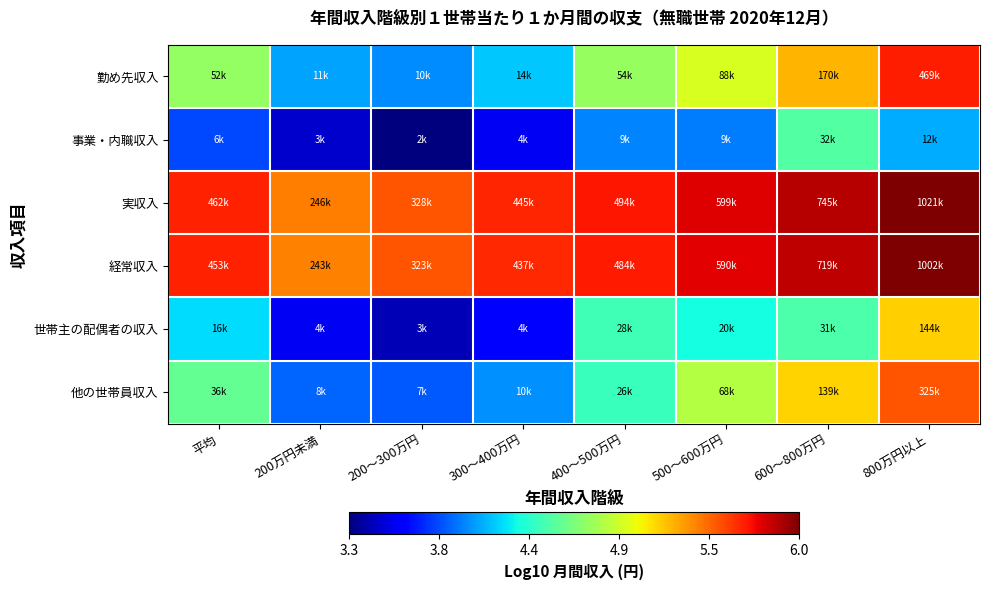

Reading left to right, list all the values displayed in this chart.

勤め先収入: 平均=4.7	200万円未満=4.1	200～300万円=4.0	300～400万円=4.2	400～500万円=4.7	500～600万円=4.9	600～800万円=5.2	800万円以上=5.7
事業・内職収入: 平均=3.8	200万円未満=3.5	200～300万円=3.3	300～400万円=3.6	400～500万円=4.0	500～600万円=3.9	600～800万円=4.5	800万円以上=4.1
実収入: 平均=5.7	200万円未満=5.4	200～300万円=5.5	300～400万円=5.6	400～500万円=5.7	500～600万円=5.8	600～800万円=5.9	800万円以上=6.0
経常収入: 平均=5.7	200万円未満=5.4	200～300万円=5.5	300～400万円=5.6	400～500万円=5.7	500～600万円=5.8	600～800万円=5.9	800万円以上=6.0
世帯主の配偶者の収入: 平均=4.2	200万円未満=3.6	200～300万円=3.4	300～400万円=3.6	400～500万円=4.4	500～600万円=4.3	600～800万円=4.5	800万円以上=5.2
他の世帯員収入: 平均=4.6	200万円未満=3.9	200～300万円=3.9	300～400万円=4.0	400～500万円=4.4	500～600万円=4.8	600～800万円=5.1	800万円以上=5.5